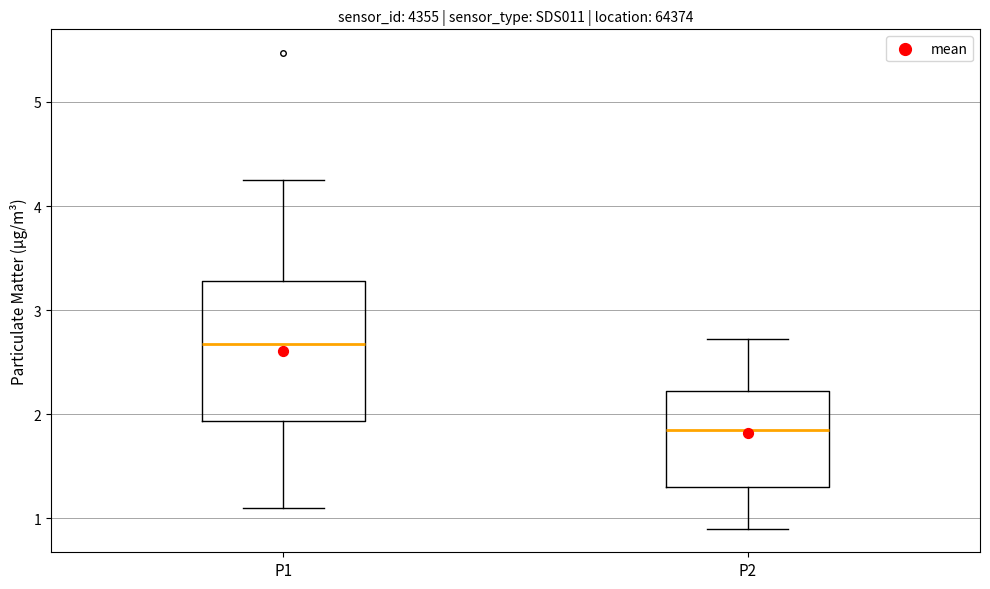

Reading left to right, read every box against the y-axis: the position of its median line, the range the box covers, and the ends of its whiskers. The values are not printed on the chart, so give them approximately, as read against the axis.

P1: median 2.7, box 1.9 to 3.3, whiskers 1.1 to 4.3
P2: median 1.9, box 1.3 to 2.2, whiskers 0.9 to 2.7